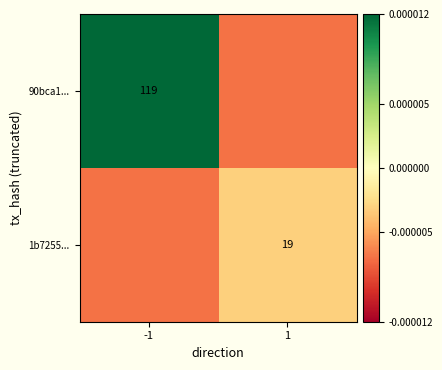

Between 1 and -1, which is larger?

-1